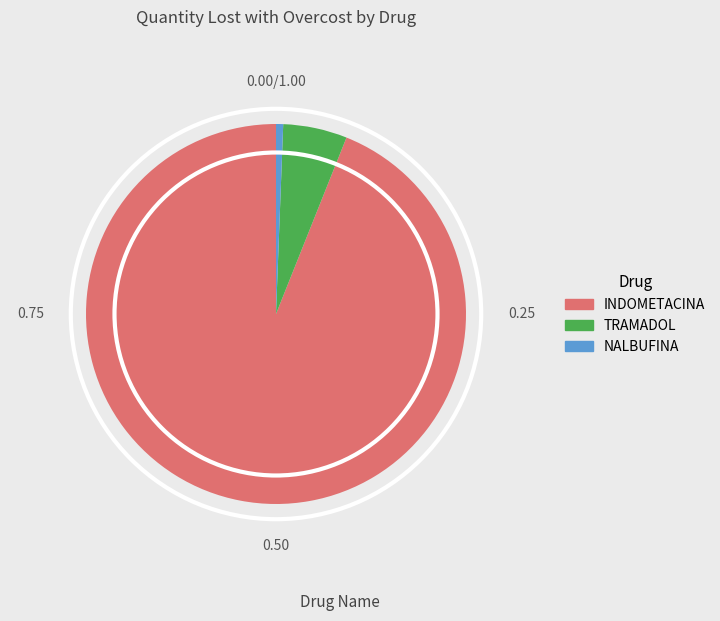

Which category accounts for the majority?

INDOMETACINA